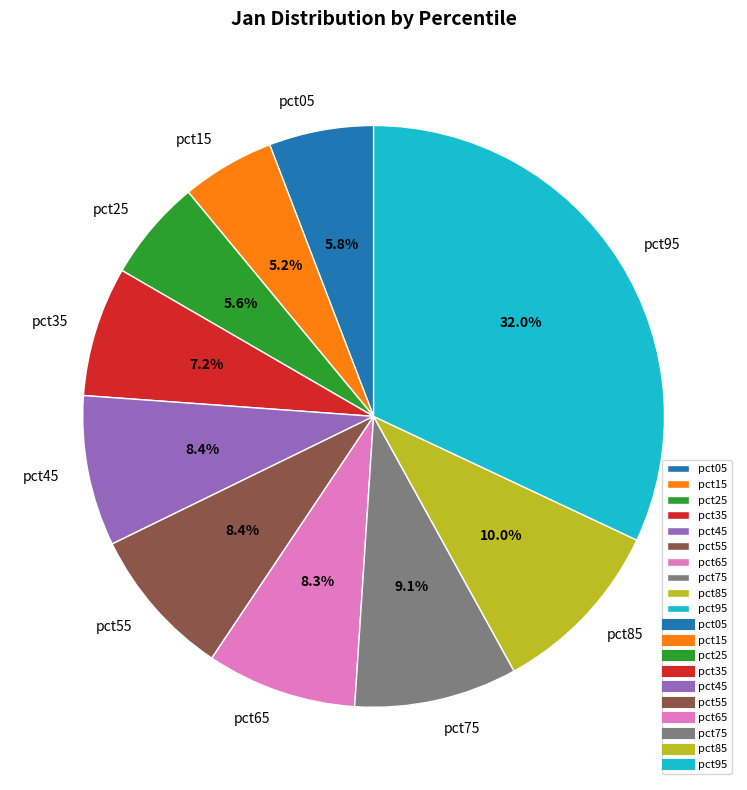

Do pct25 and pct55 together represent more than half of the pie?

No